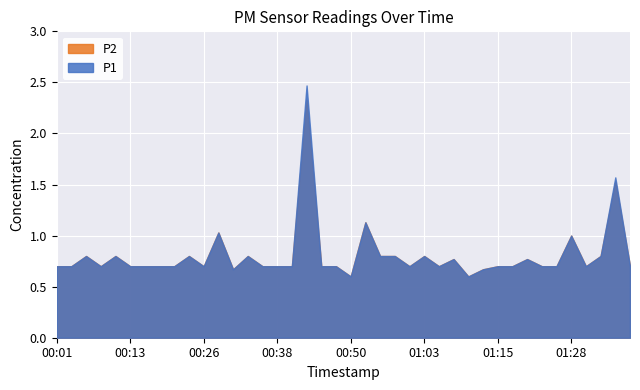

How many distinct data groups are displayed?

2